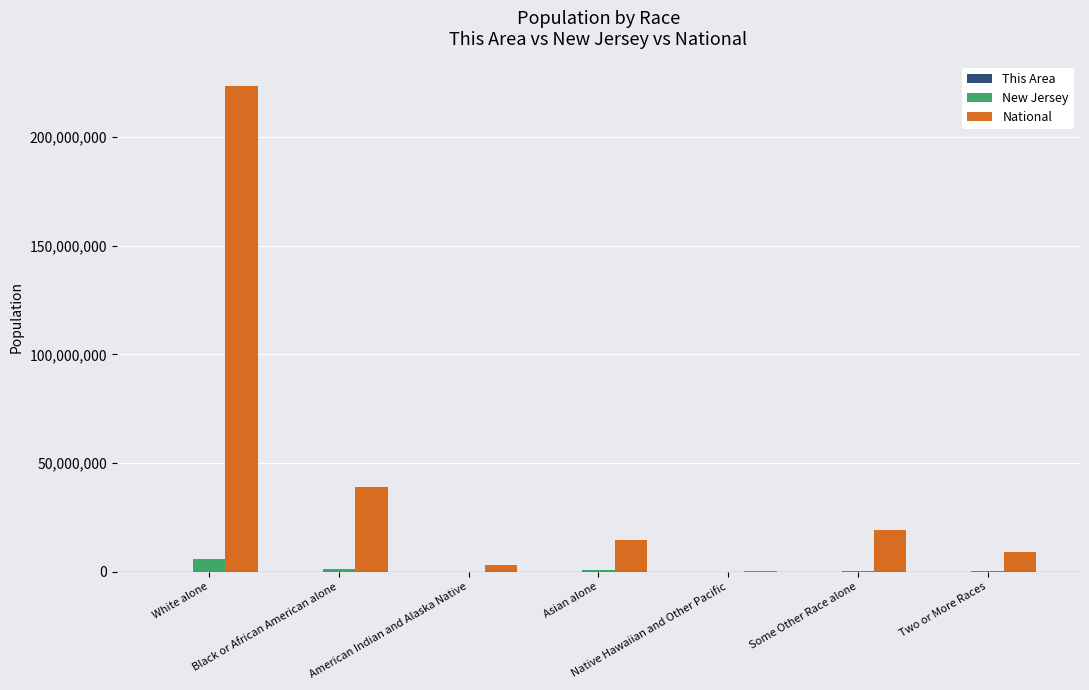

What is the maximum value shown in the chart?

223553265